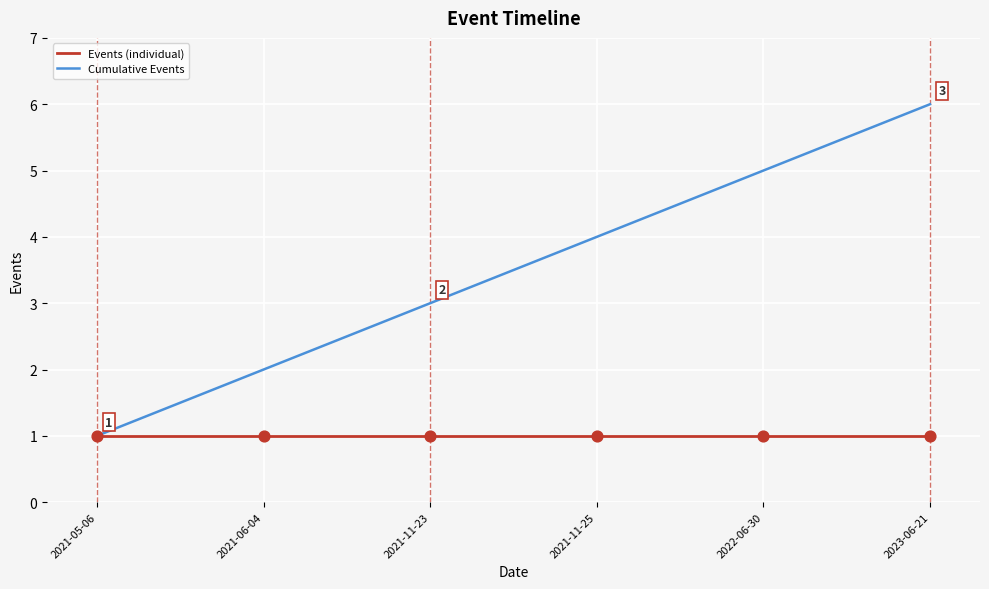

What is the spread (max minus min) of values at 2021-11-25?

3